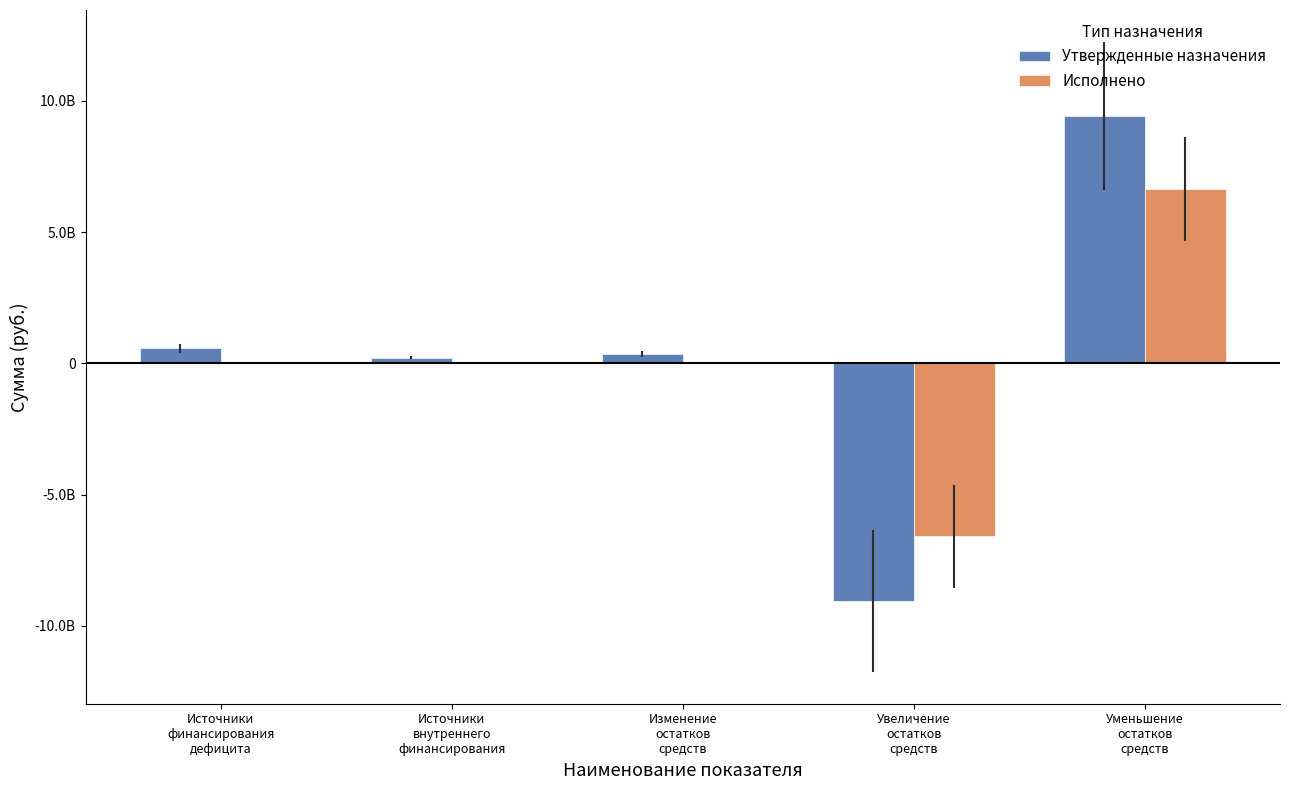

Rank the series at Источники
внутреннего
финансирования from highest to lowest value.

Утвержденные назначения, Исполнено